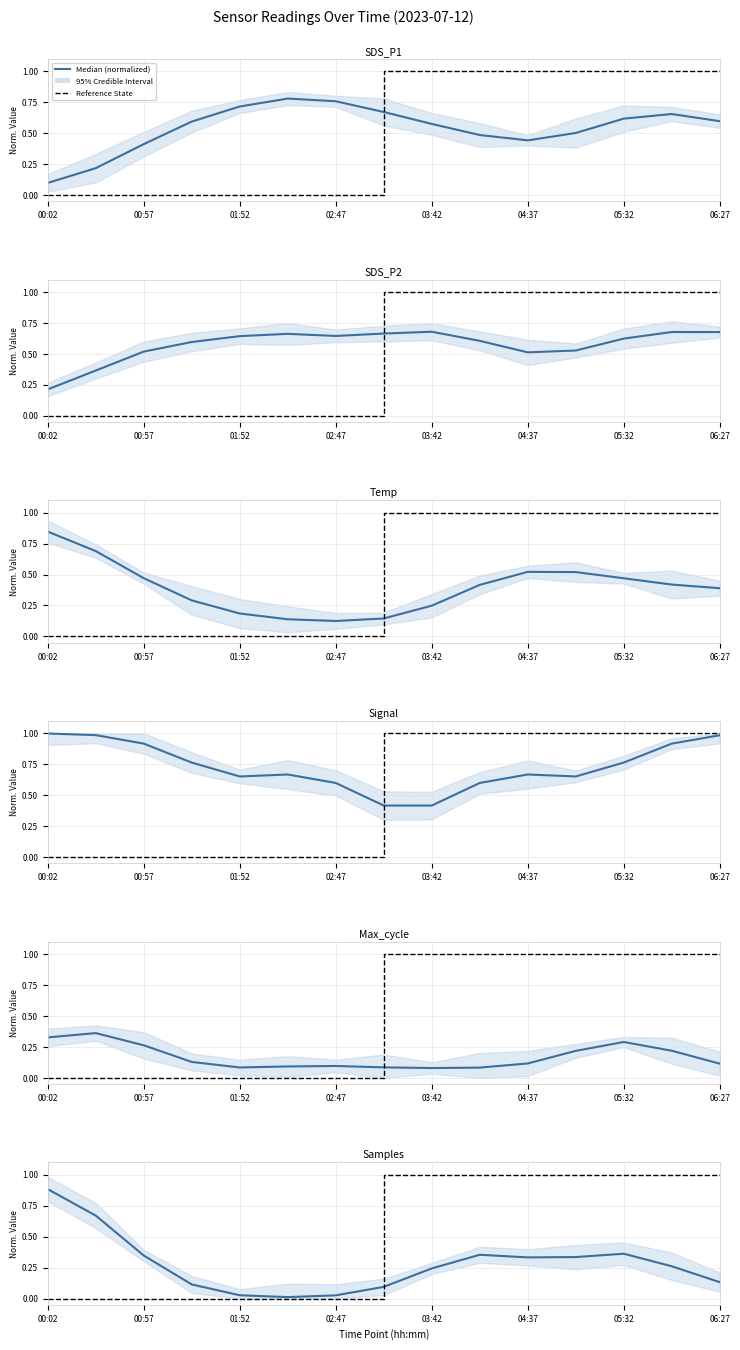

At how many categories does at least one series exceed 0?

15